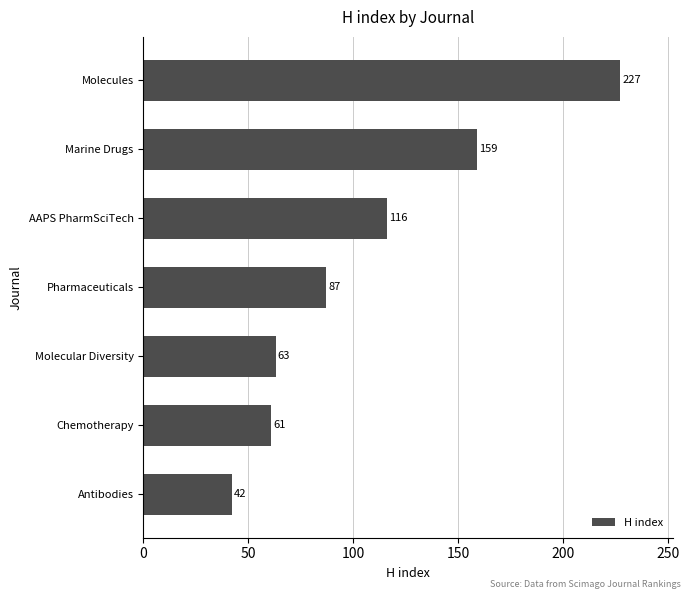

At which category does the chart reach its peak across all series?

Molecules